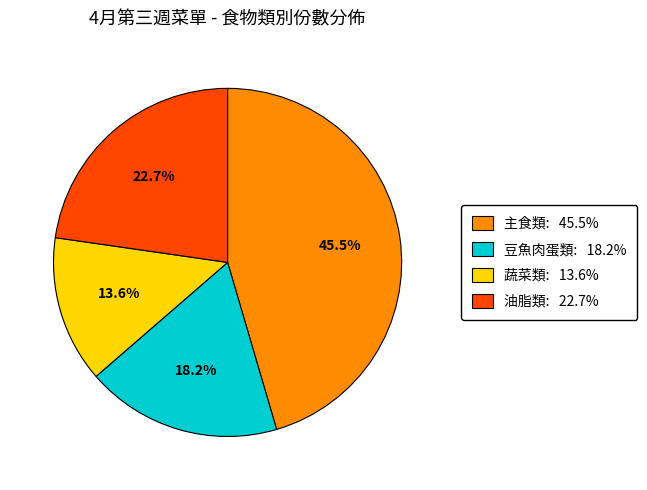

How many segments does this pie chart have?

4